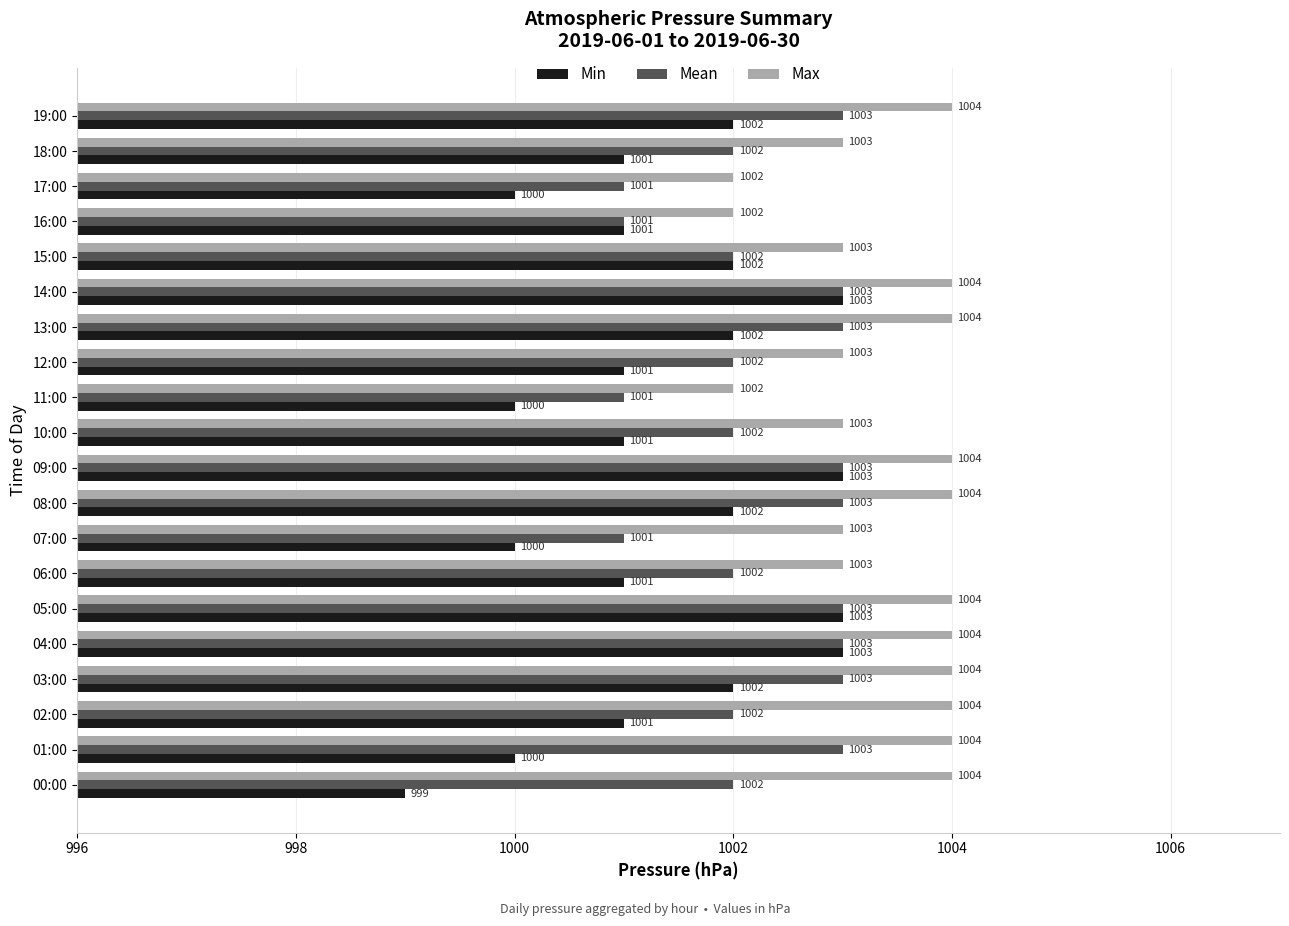

The Min series shows 1002 at 03:00. True or false?

True